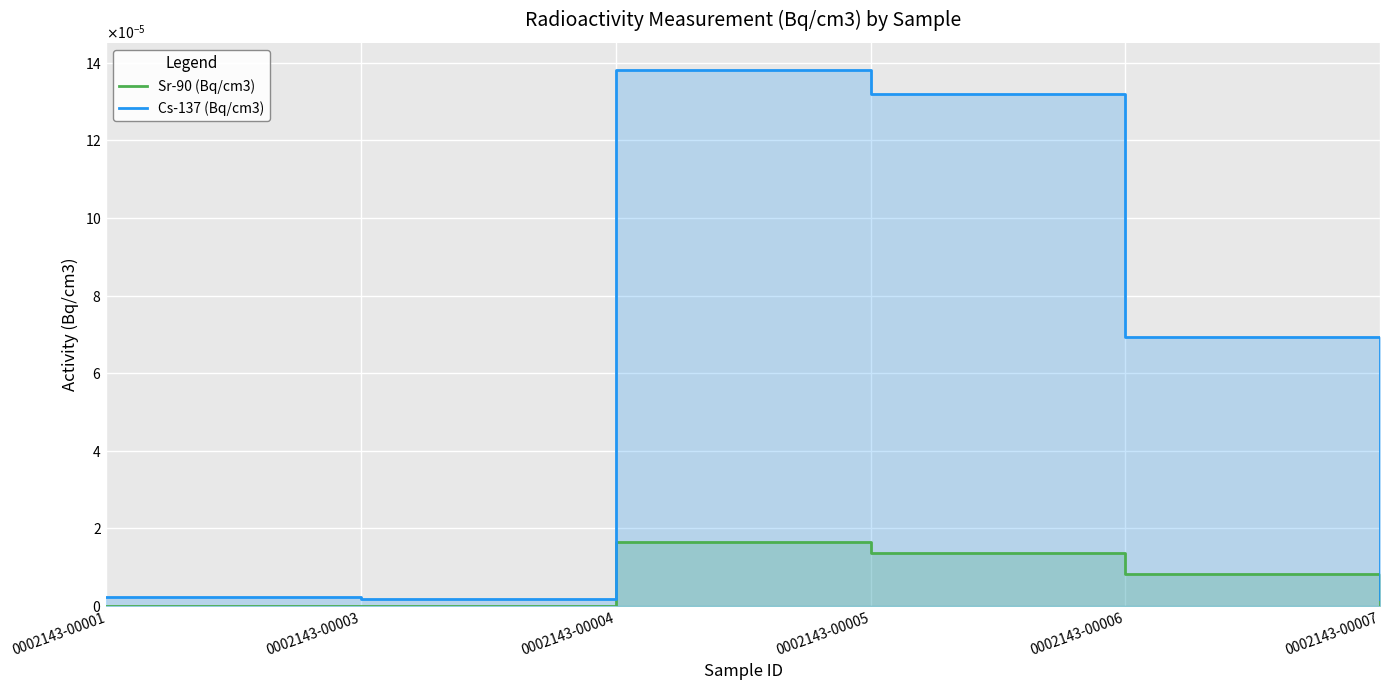

Between 0002143-00001 and 0002143-00006, which series saw the biggest shift?

Cs-137 (Bq/cm3)